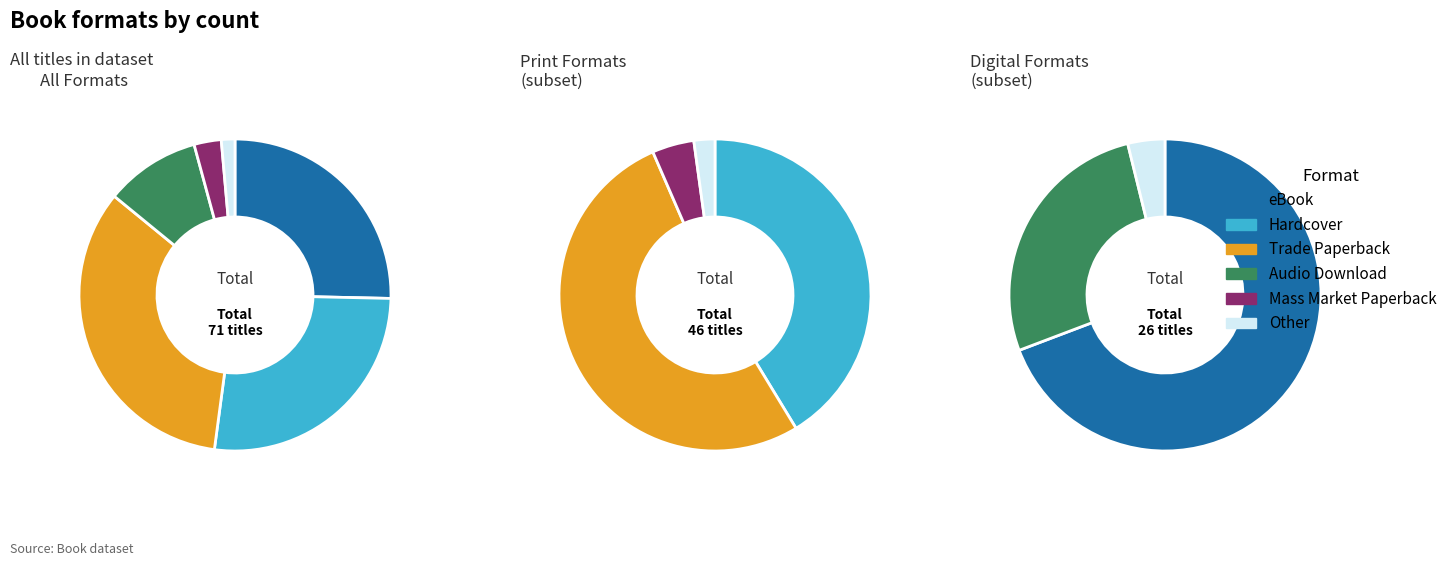

How many segments does this pie chart have?

6